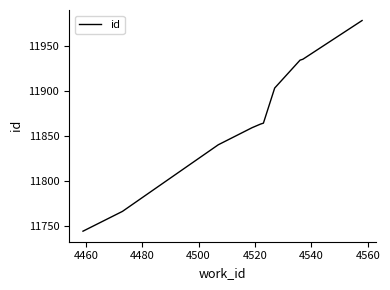

What is the difference between the maximum and minimum values?

234